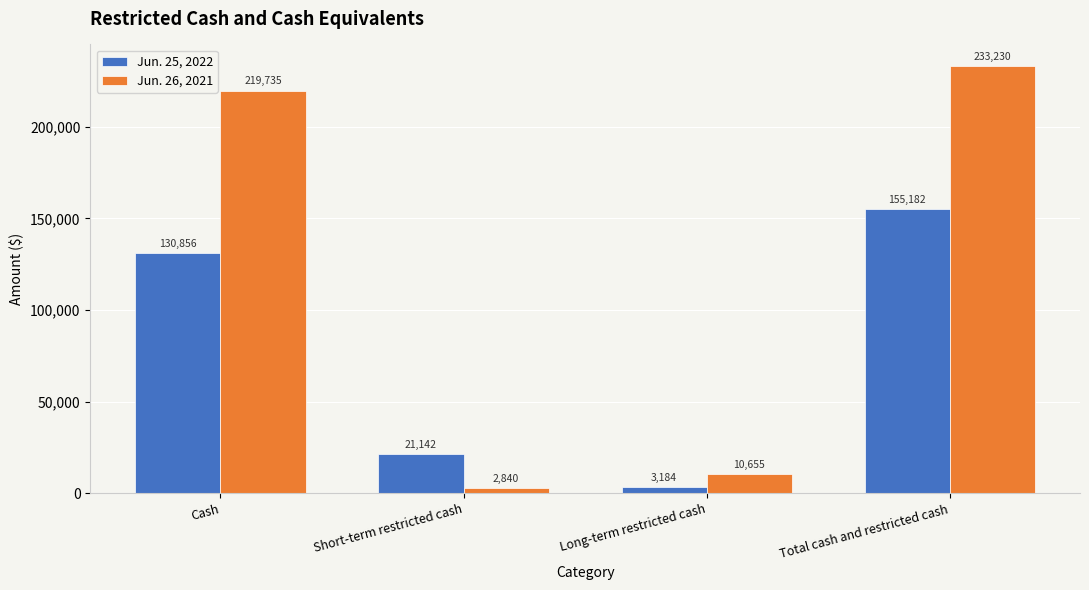

What position from the right is Short-term restricted cash?

3